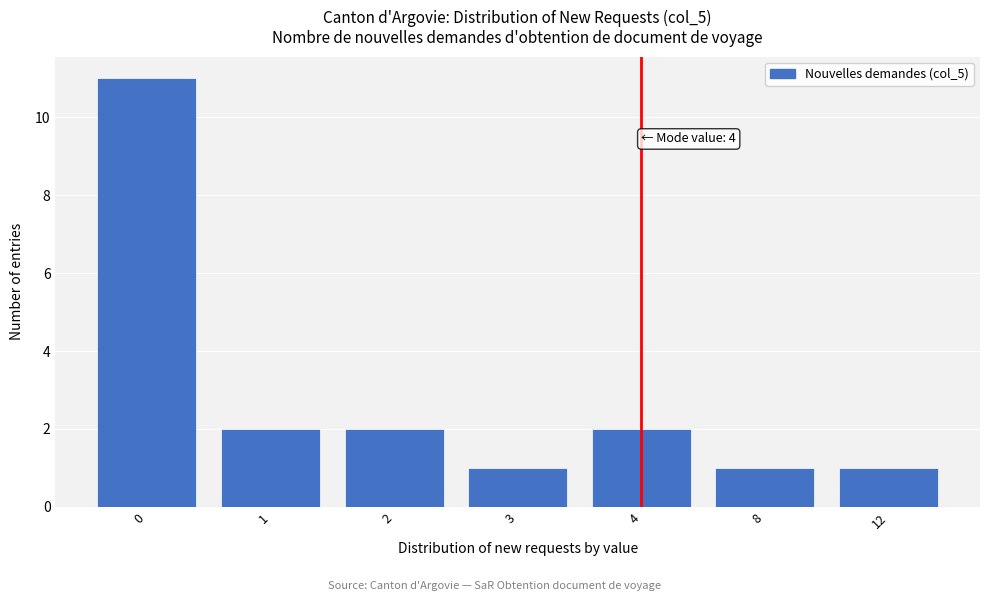

Reading left to right, extract all data points from this chart.

11	2	2	1	2	1	1